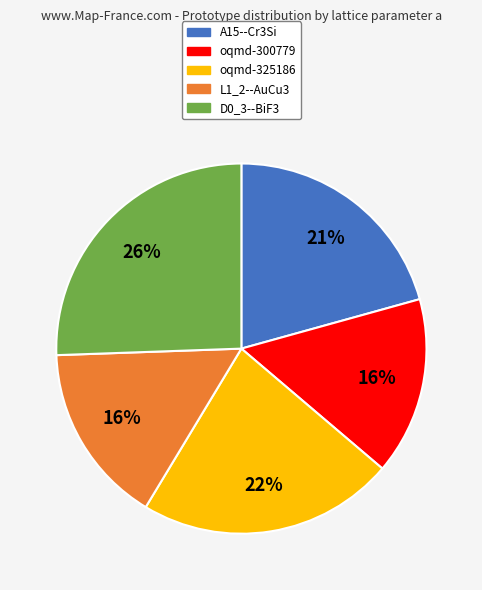

Combined, do A15--Cr3Si and D0_3--BiF3 account for over 50%?

No